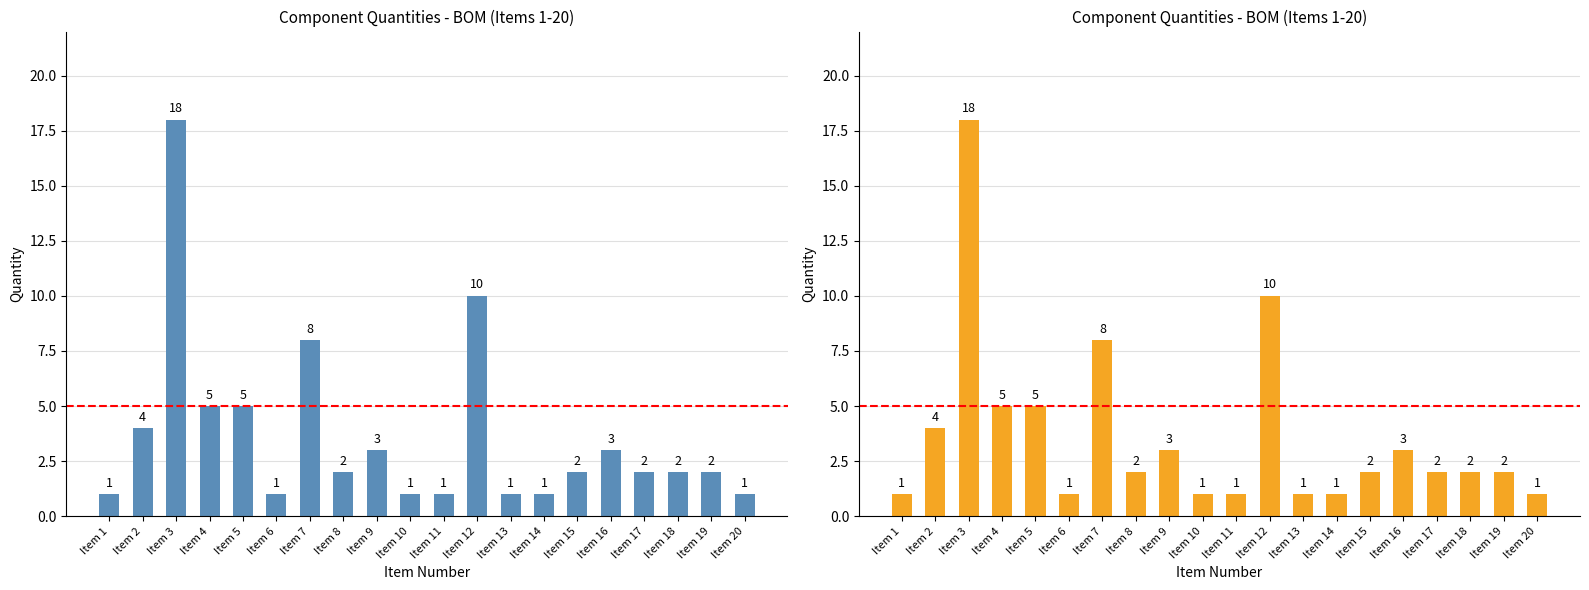

Are the bars grouped side by side (vs. stacked)?

No